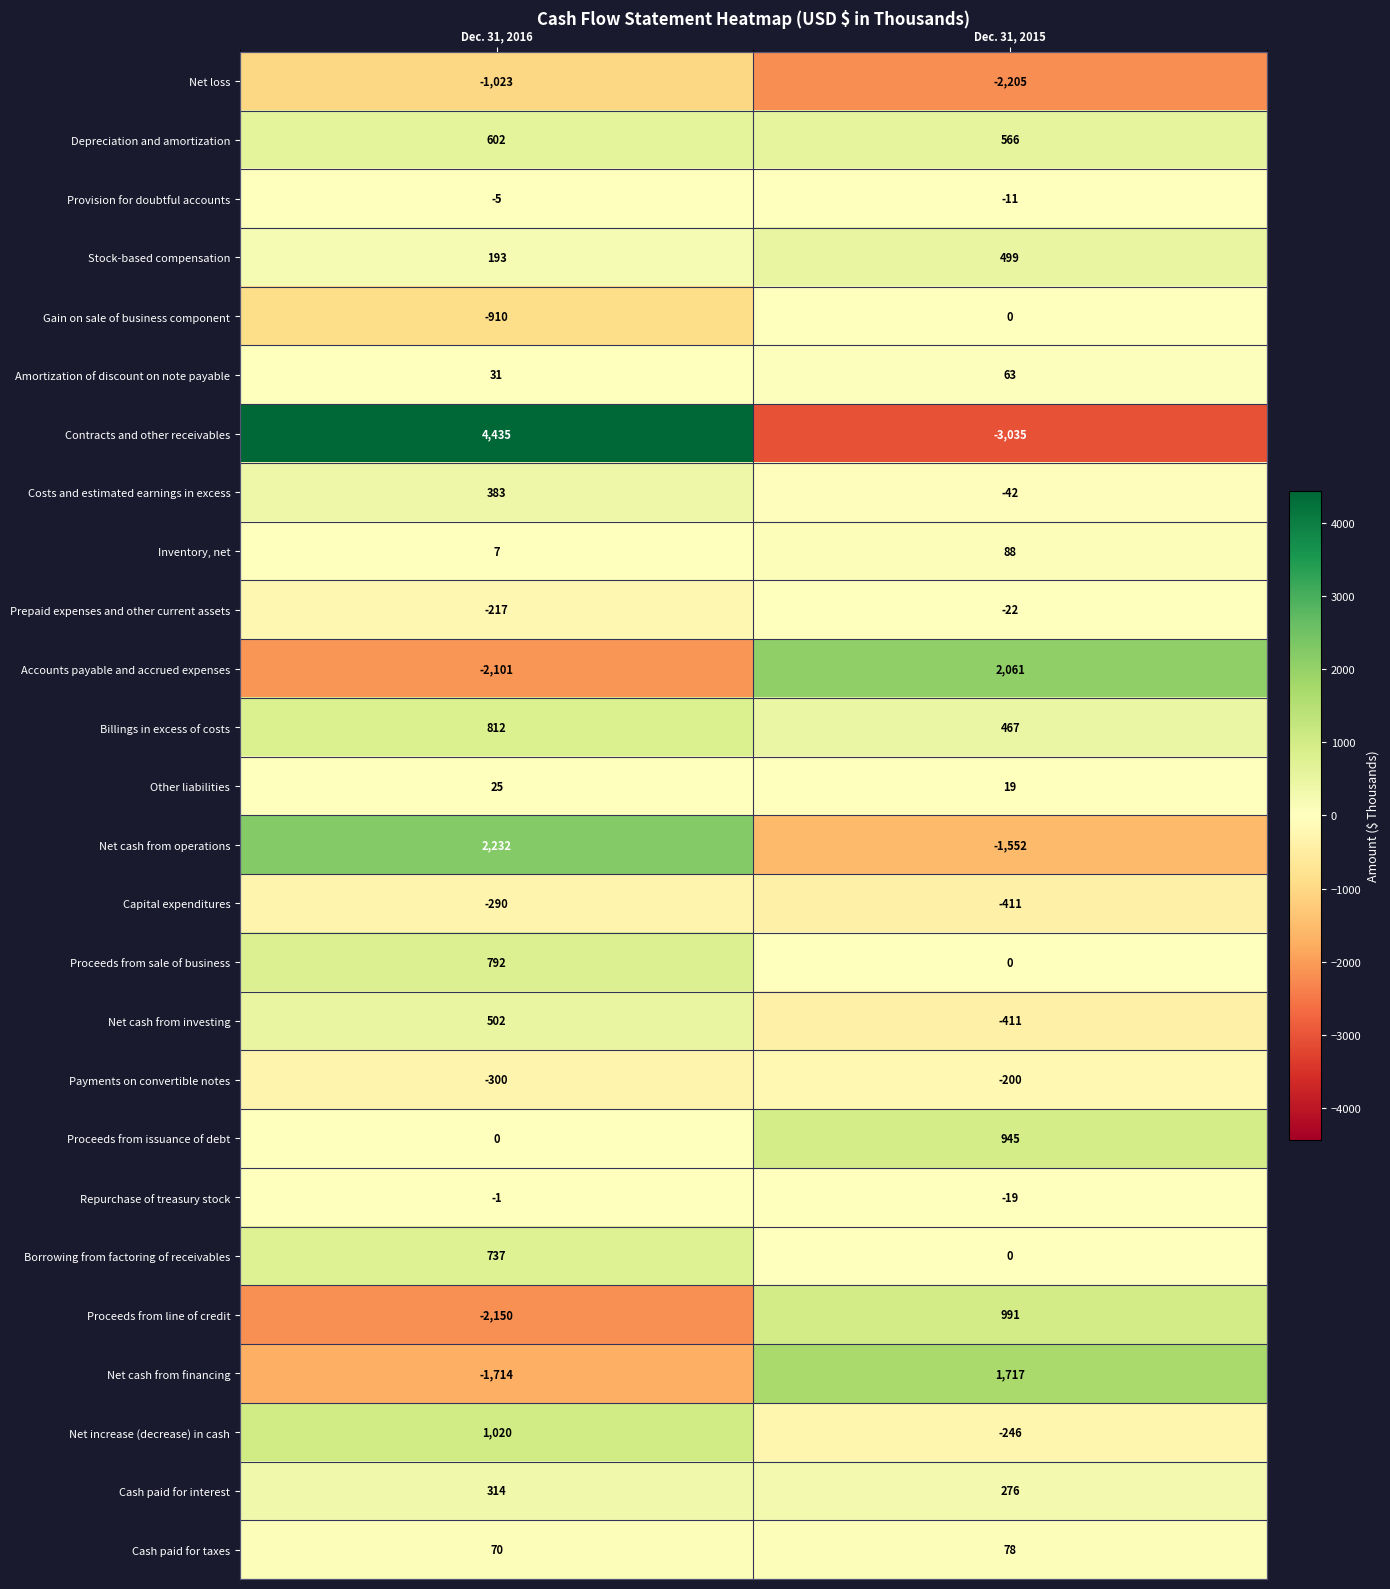

True or false: Borrowing from factoring of receivables has a value of -515 at Dec. 31, 2015.

False